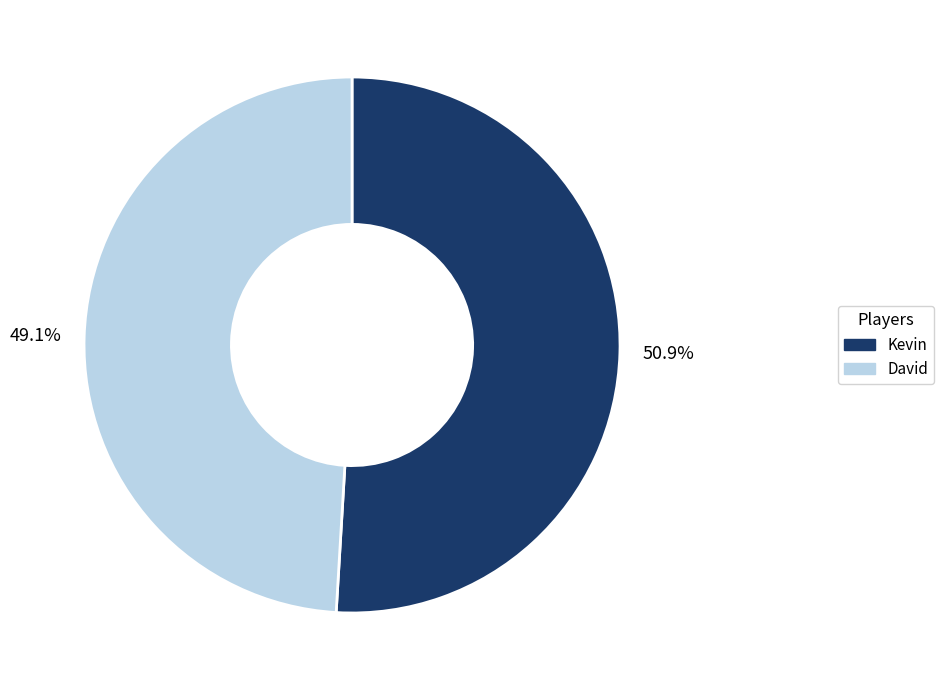

Which slice is the largest?

Kevin